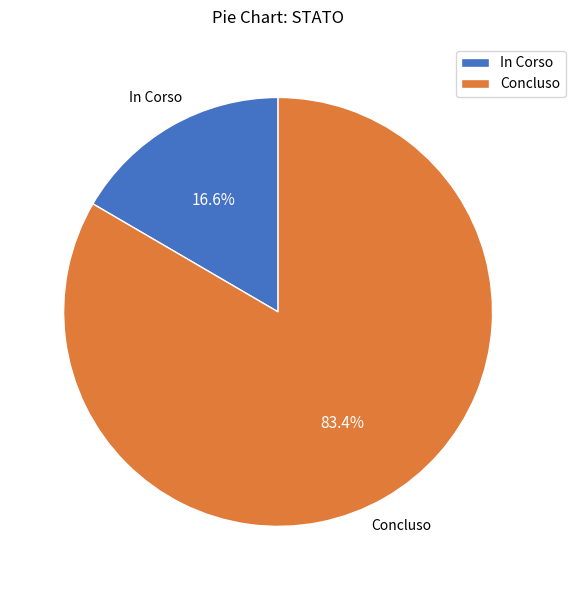

Which has a higher value, Concluso or In Corso?

Concluso